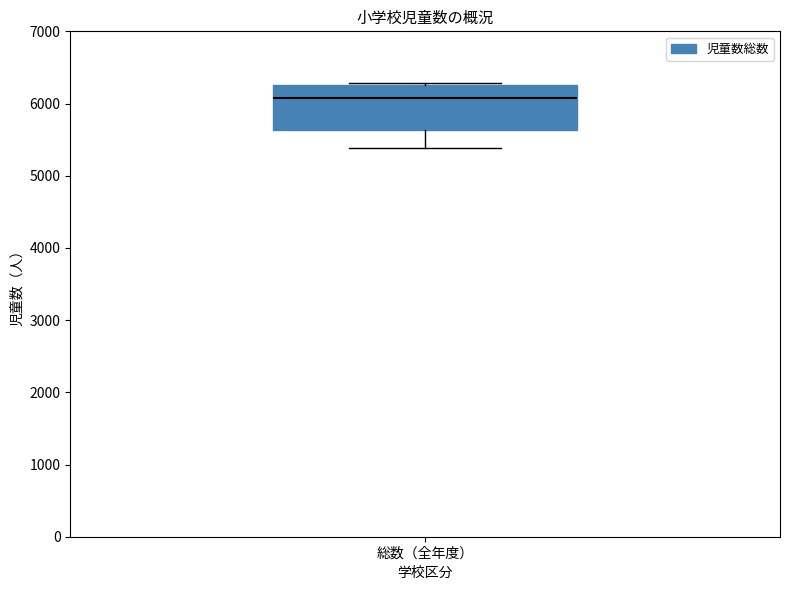

Where is the lower edge of the box for 総数（全年度） on the y-axis? The values are not printed on the chart, so give them approximately, as read against the axis.

5600